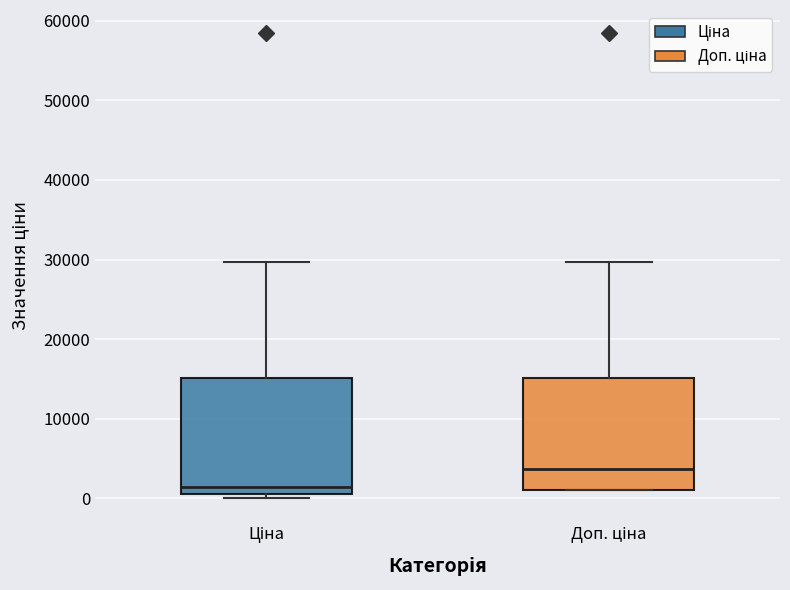

Reading left to right, read every box against the y-axis: the position of its median line, the range the box covers, and the ends of its whiskers. The values are not printed on the chart, so give them approximately, as read against the axis.

Ціна: median 1000 (just above the box's lower edge), box 1000 to 15000, whiskers 0 to 30000
Доп. ціна: median 4000, box 1000 to 15000, whiskers 1000 to 30000